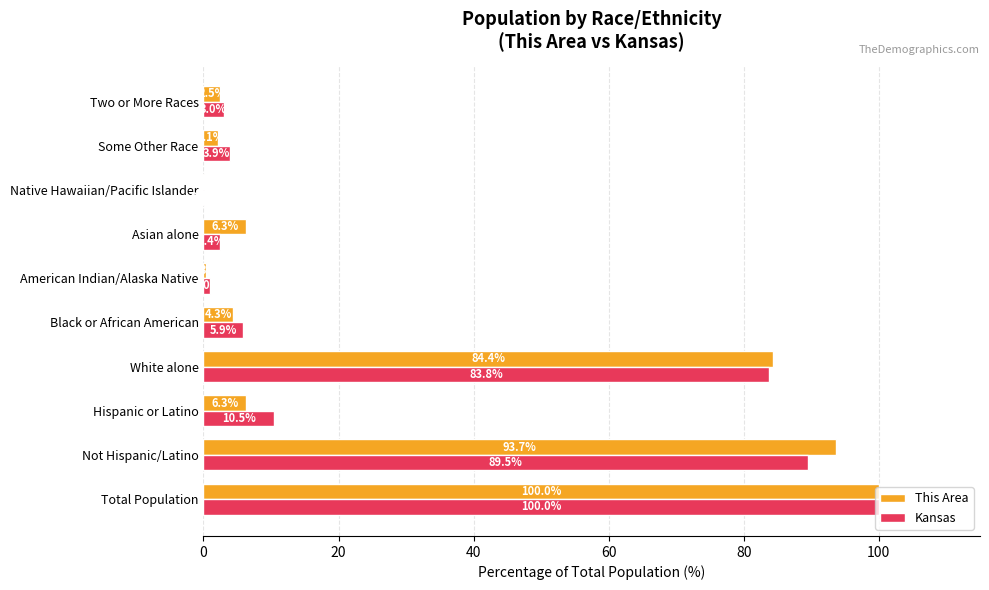

What is the sum of the This Area values at Total Population and Native Hawaiian/Pacific Islander?

100.0